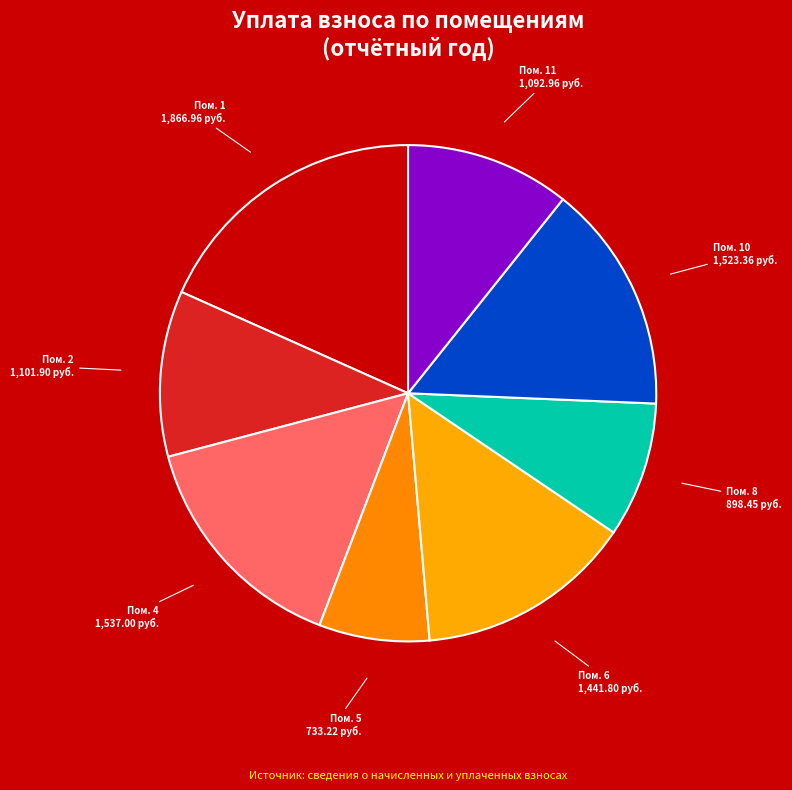

Does any single category account for the majority?

No